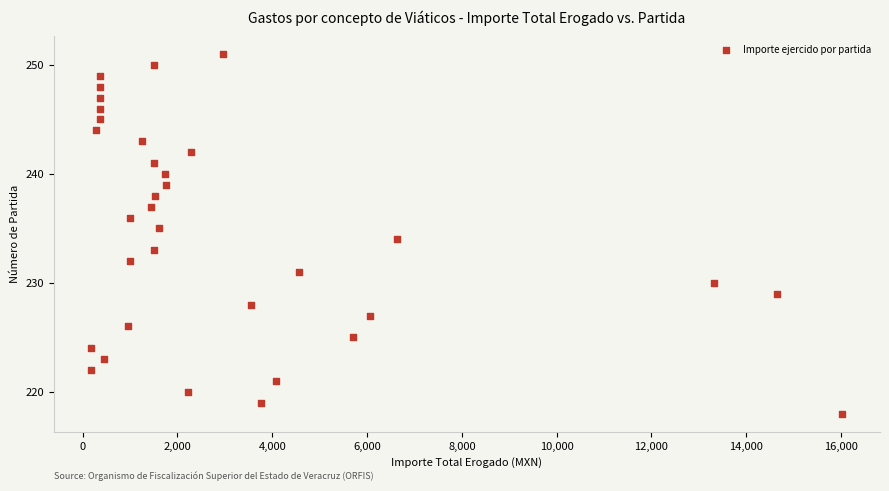

What is the range of Y values (max minus min)?

33